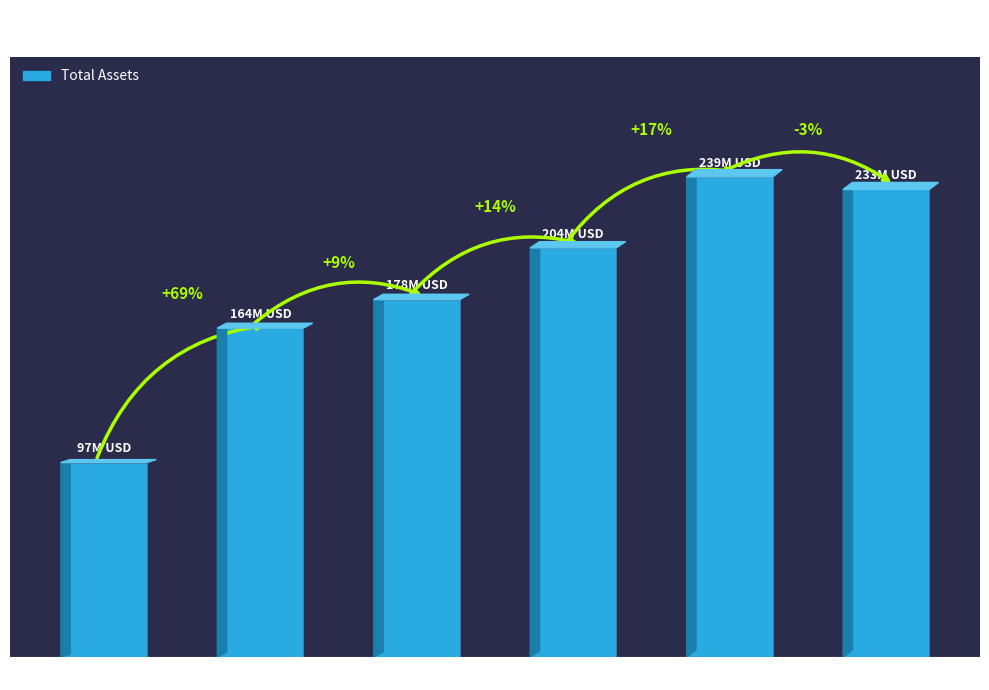

Does the chart contain any negative values?

No